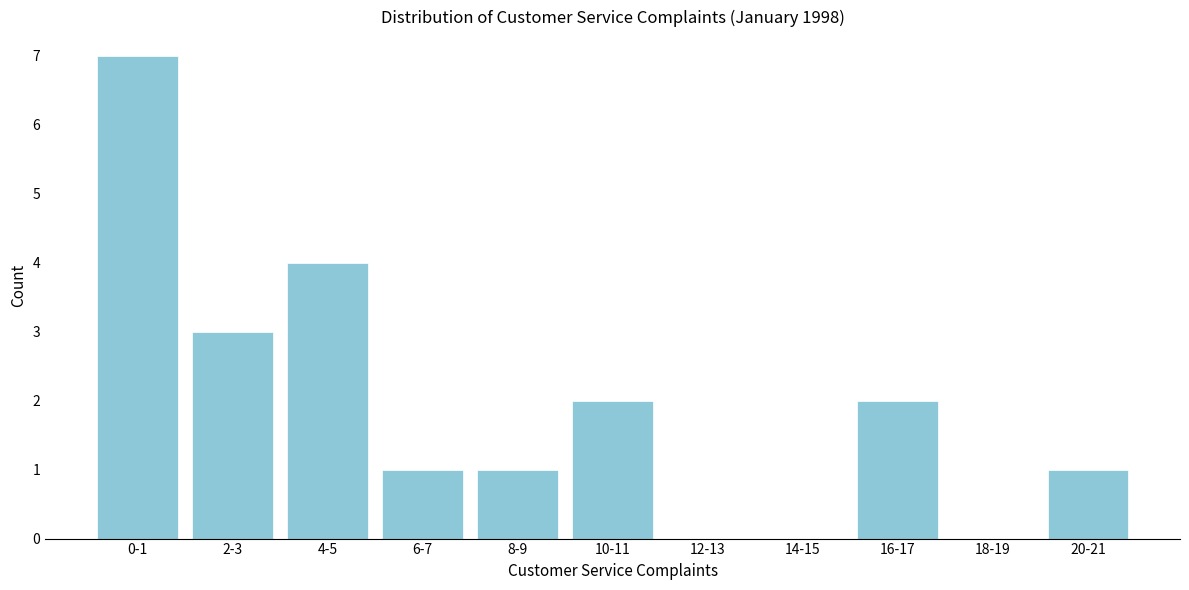

Reading left to right, what are all the values shown in this chart?

0-1=7	2-3=3	4-5=4	6-7=1	8-9=1	10-11=2	12-13=0	14-15=0	16-17=2	18-19=0	20-21=1